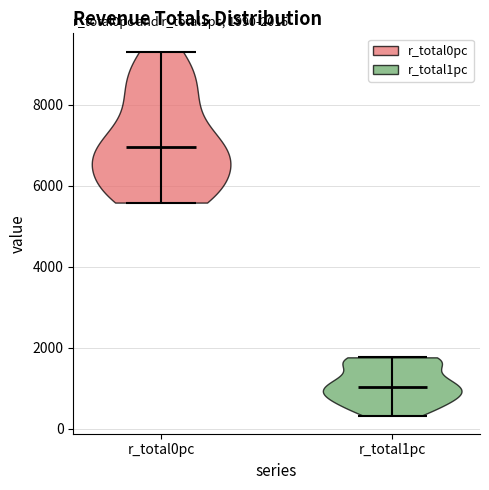

Which violin has the highest median line?

r_total0pc